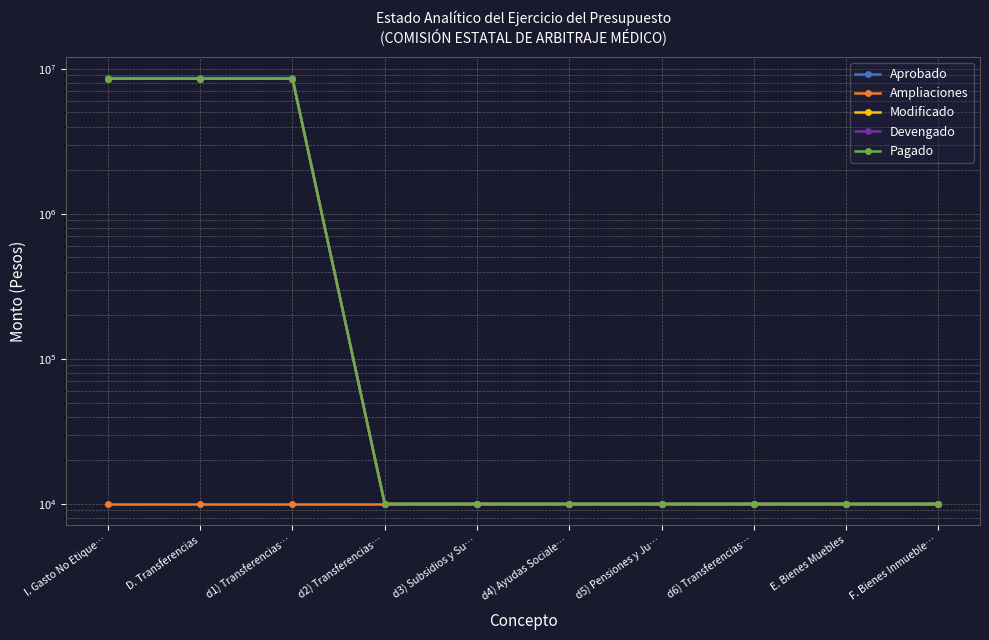

Reading left to right, extract all data points from this chart.

Aprobado: I. Gasto No Etique…=8648991	D. Transferencias=8648991	d1) Transferencias…=8648991	d2) Transferencias…=10000	d3) Subsidios y Su…=10000	d4) Ayudas Sociale…=10000	d5) Pensiones y Ju…=10000	d6) Transferencias…=10000	E. Bienes Muebles=10000	F. Bienes Inmueble…=10000
Ampliaciones: I. Gasto No Etique…=10000	D. Transferencias=10000	d1) Transferencias…=10000	d2) Transferencias…=10000	d3) Subsidios y Su…=10000	d4) Ayudas Sociale…=10000	d5) Pensiones y Ju…=10000	d6) Transferencias…=10000	E. Bienes Muebles=10000	F. Bienes Inmueble…=10000
Modificado: I. Gasto No Etique…=8554593	D. Transferencias=8554593	d1) Transferencias…=8554593	d2) Transferencias…=10000	d3) Subsidios y Su…=10000	d4) Ayudas Sociale…=10000	d5) Pensiones y Ju…=10000	d6) Transferencias…=10000	E. Bienes Muebles=10000	F. Bienes Inmueble…=10000
Devengado: I. Gasto No Etique…=8554593	D. Transferencias=8554593	d1) Transferencias…=8554593	d2) Transferencias…=10000	d3) Subsidios y Su…=10000	d4) Ayudas Sociale…=10000	d5) Pensiones y Ju…=10000	d6) Transferencias…=10000	E. Bienes Muebles=10000	F. Bienes Inmueble…=10000
Pagado: I. Gasto No Etique…=8554593	D. Transferencias=8554593	d1) Transferencias…=8554593	d2) Transferencias…=10000	d3) Subsidios y Su…=10000	d4) Ayudas Sociale…=10000	d5) Pensiones y Ju…=10000	d6) Transferencias…=10000	E. Bienes Muebles=10000	F. Bienes Inmueble…=10000